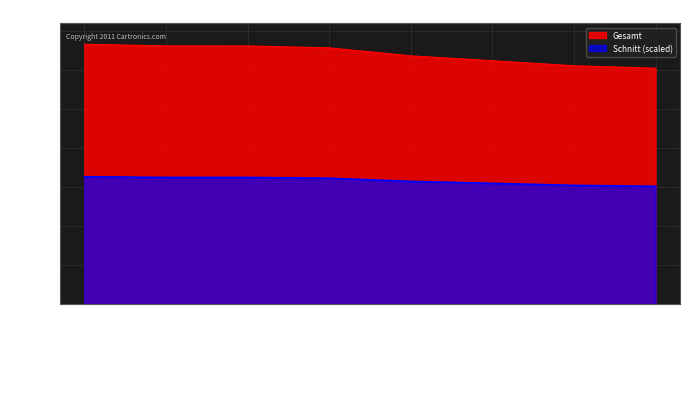

Rank the series at SG Maulburg from highest to lowest value.

Gesamt, Schnitt